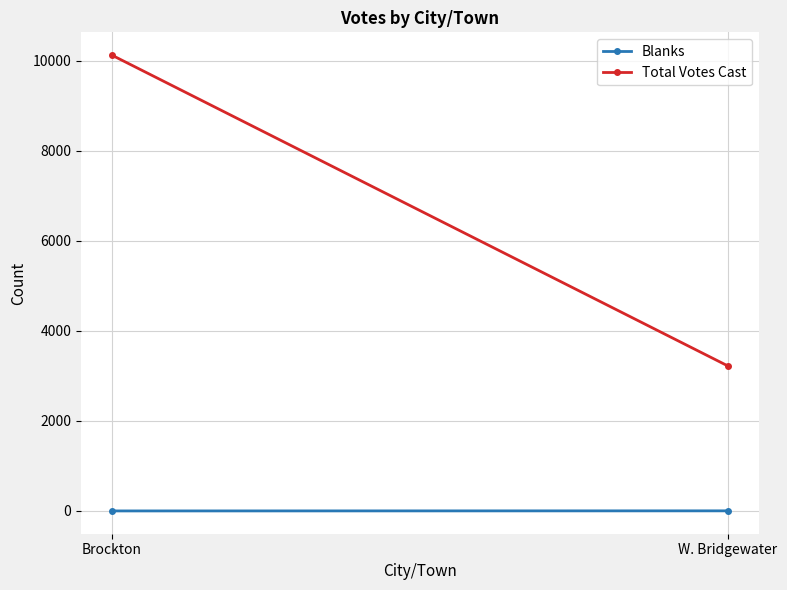

Is it true that Total Votes Cast equals 3221 at W. Bridgewater?

True